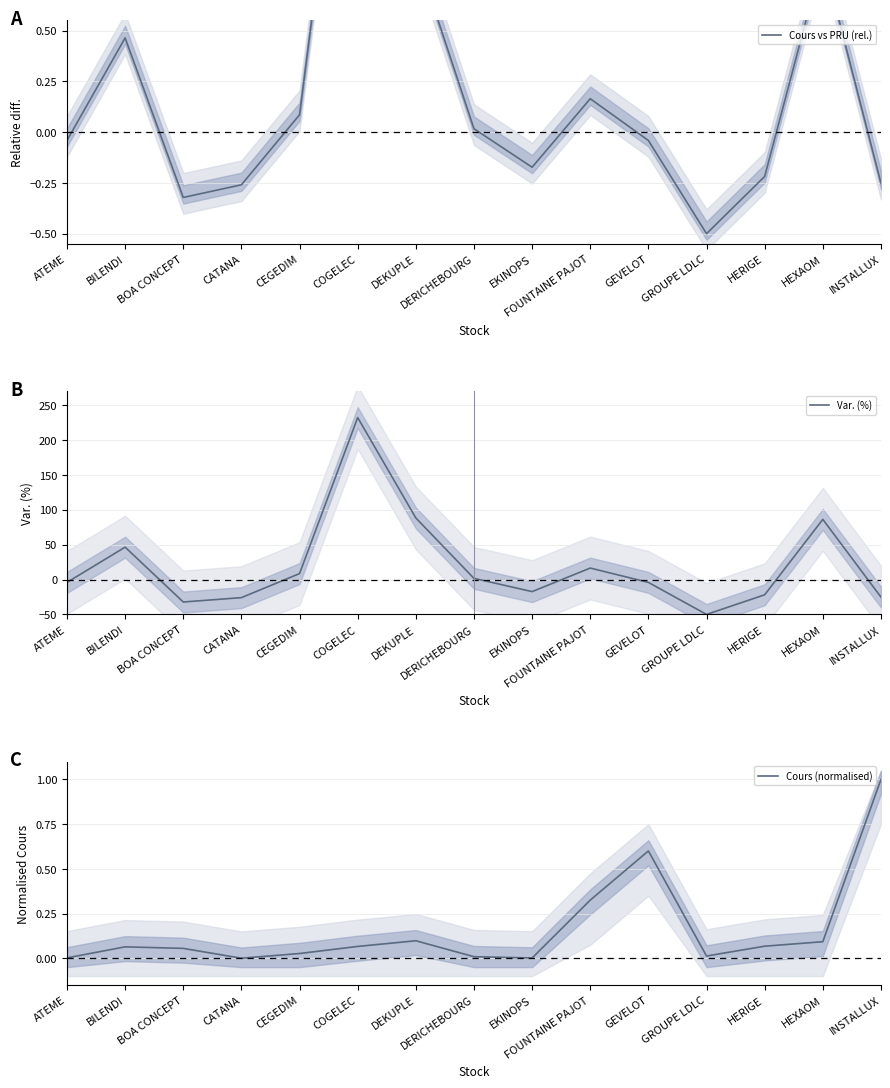

At which label does Var. (%) first exceed -4?

BILENDI